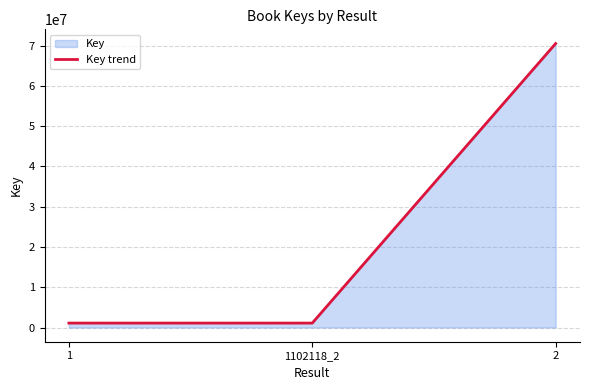

True or false: the data shows 105102639 at 2.

False